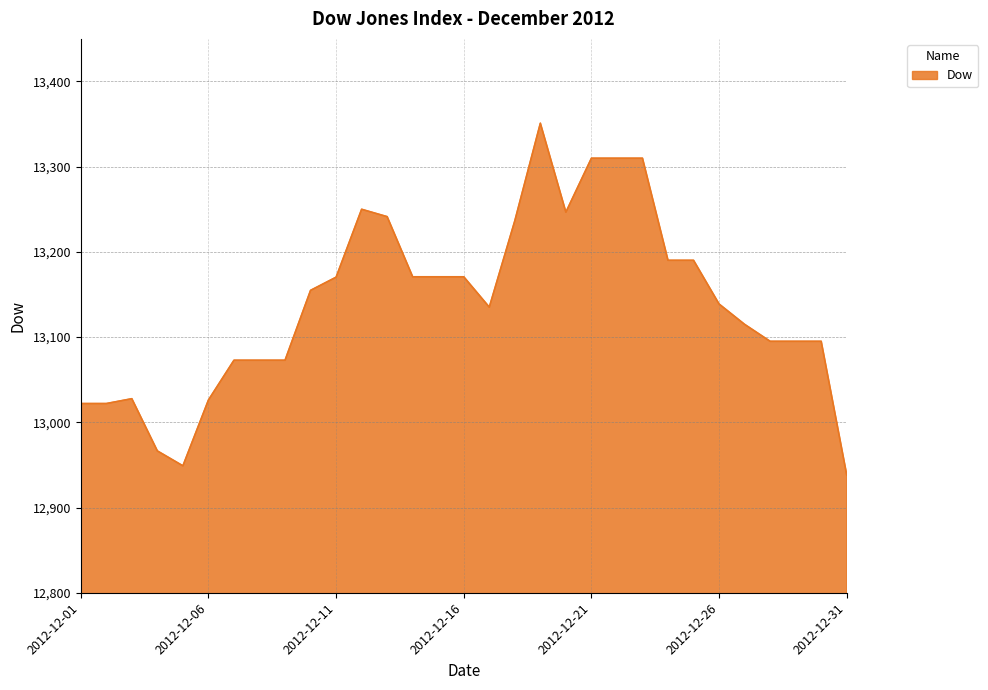

What is the smallest value displayed?

12938.2